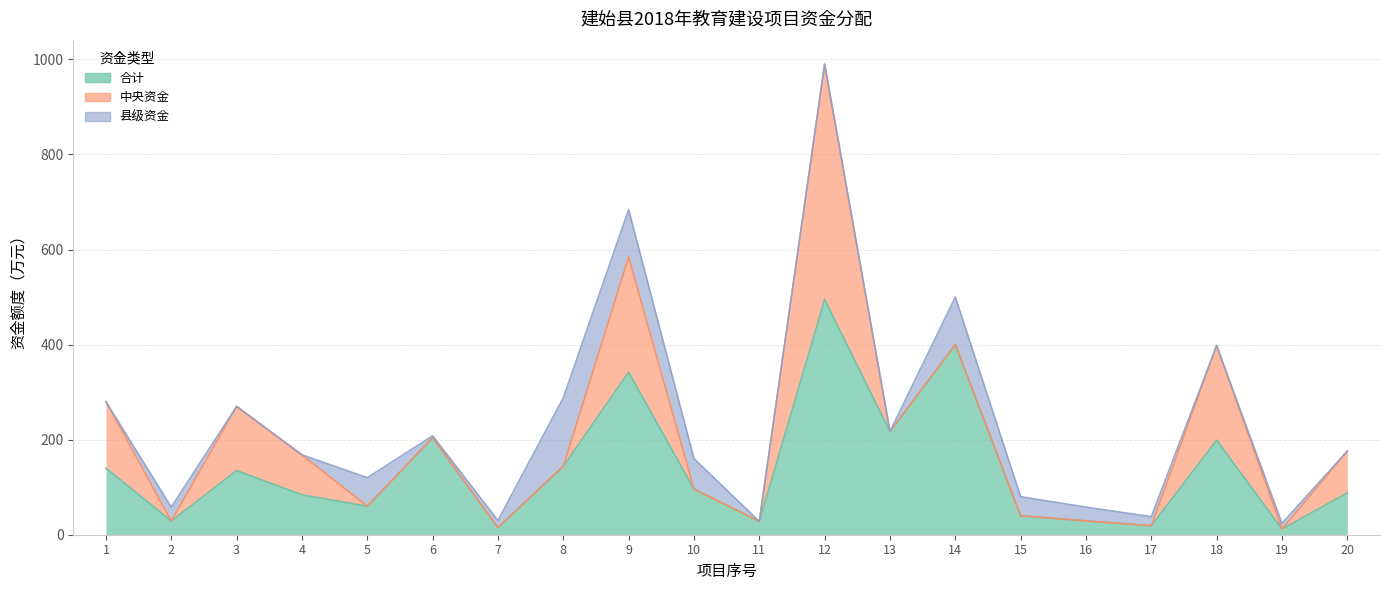

The value of 县级资金 at 13 is 0. True or false?

True